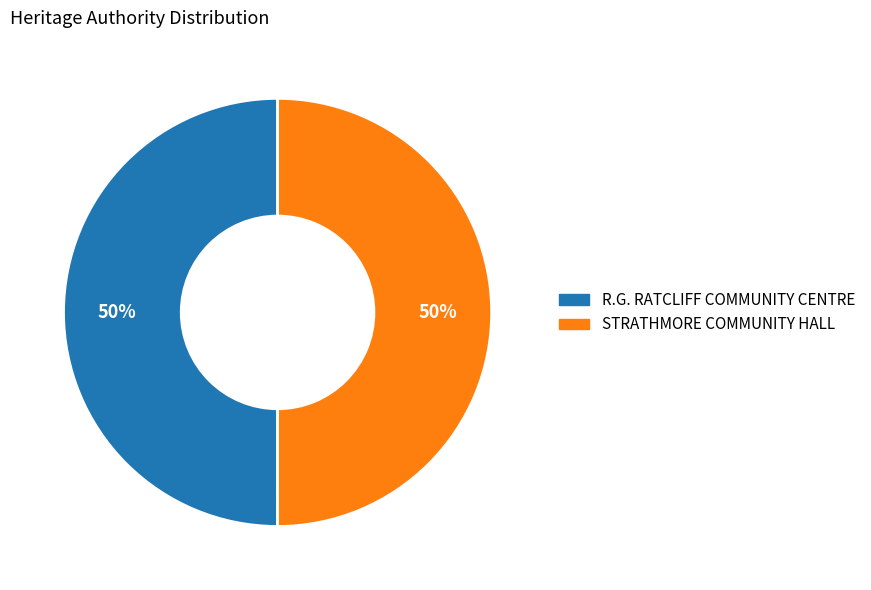

True or false: R.G. RATCLIFF COMMUNITY CENTRE accounts for 40% of the total.

False